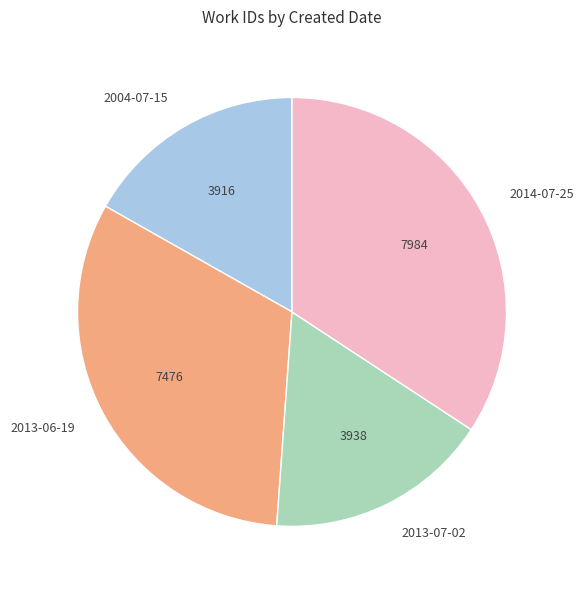

Is 2004-07-15 the majority of the pie?

No